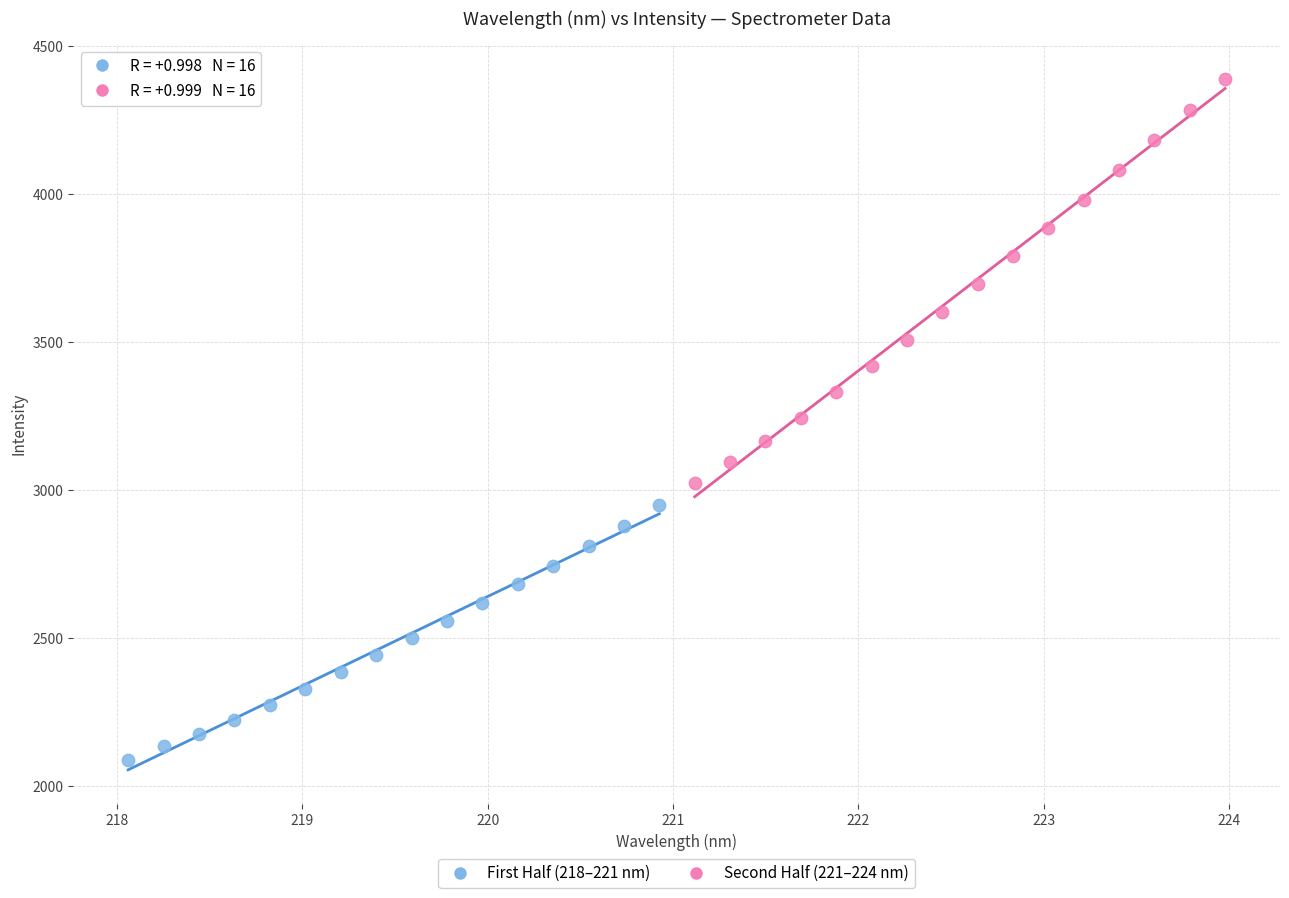

Which series has the largest Y range (max minus min)?

Second Half (221–224 nm)